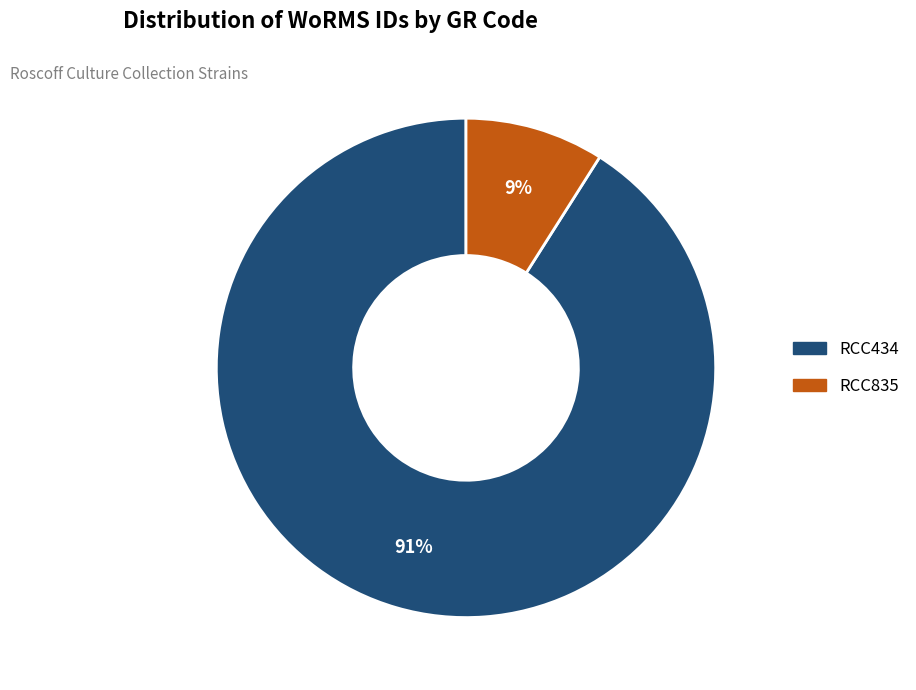

Does any single category account for the majority?

Yes